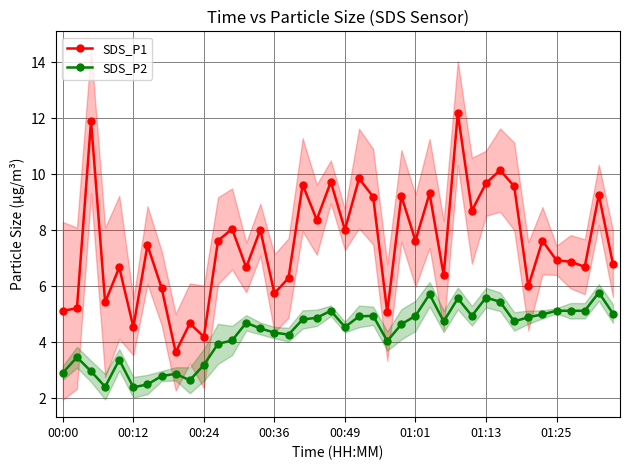

The value of SDS_P1 at 01:13 is 16.2. True or false?

False